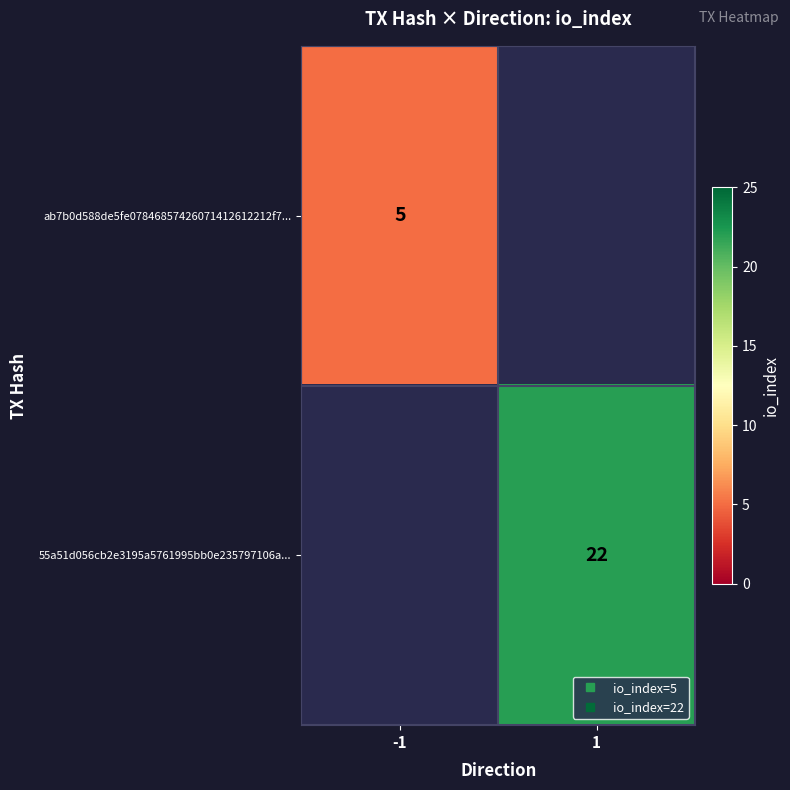

Count the number of data series in this chart.

2